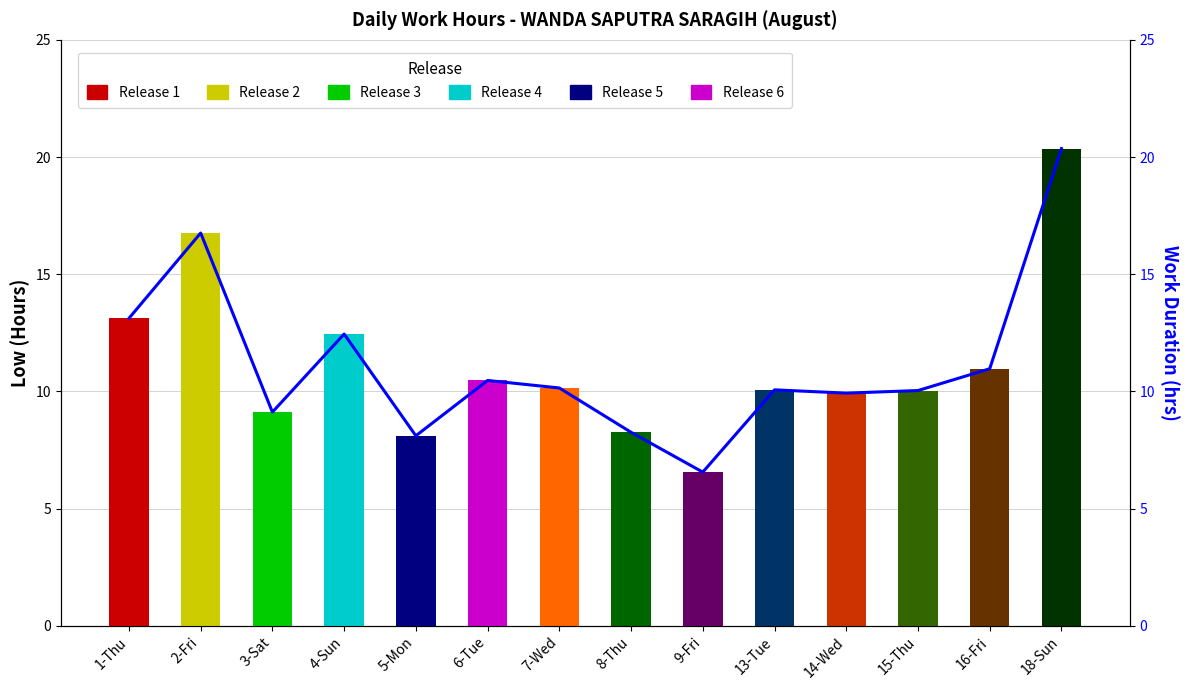

What is the change in value from 4-Sun to 16-Fri?

-1.5